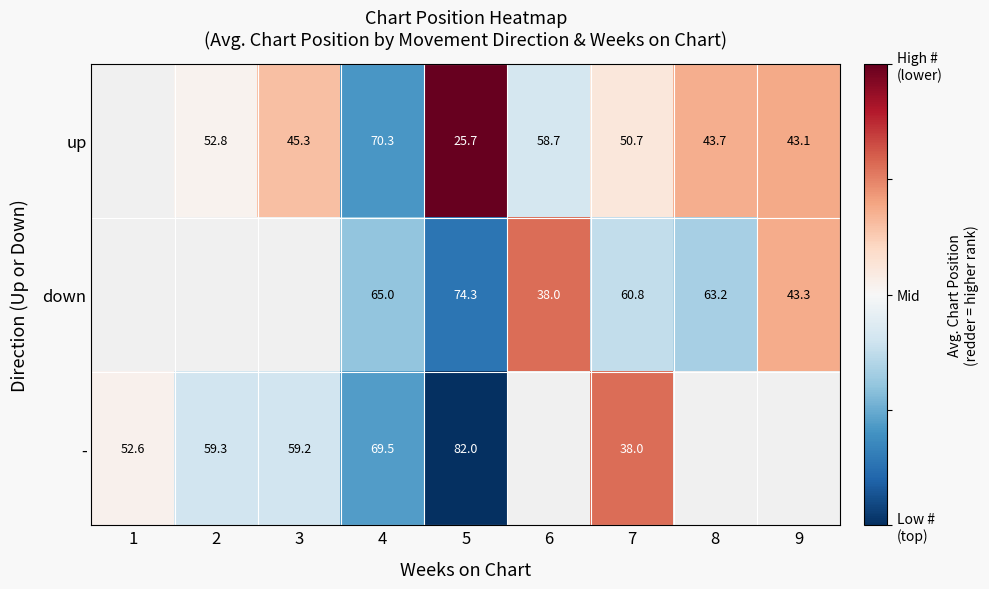

At which category does the chart reach its minimum across all series?

5